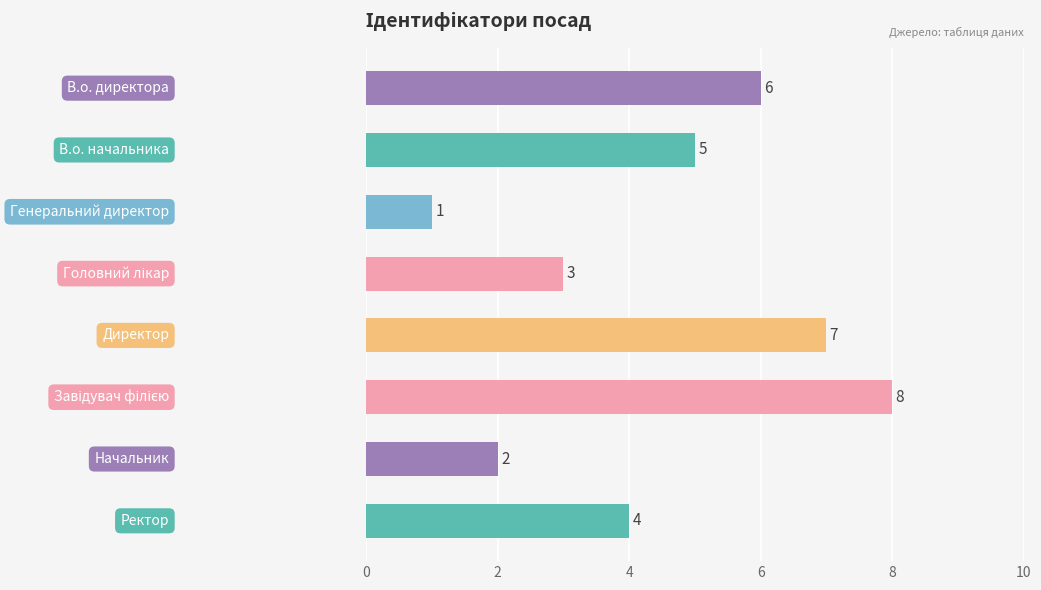

What is the difference between the maximum and minimum values?

7